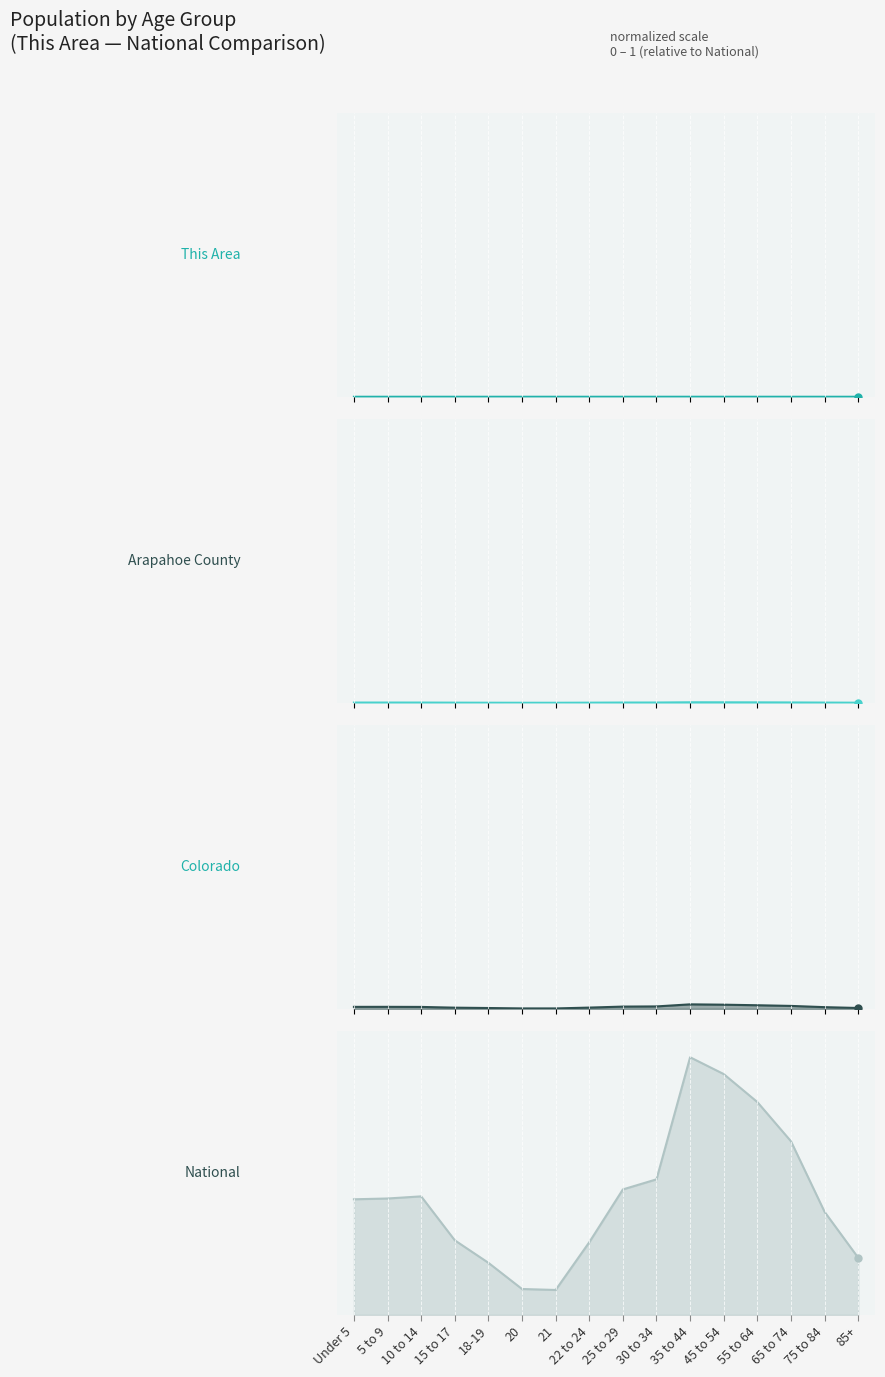

What is the label of the 7th point from the right?

30 to 34